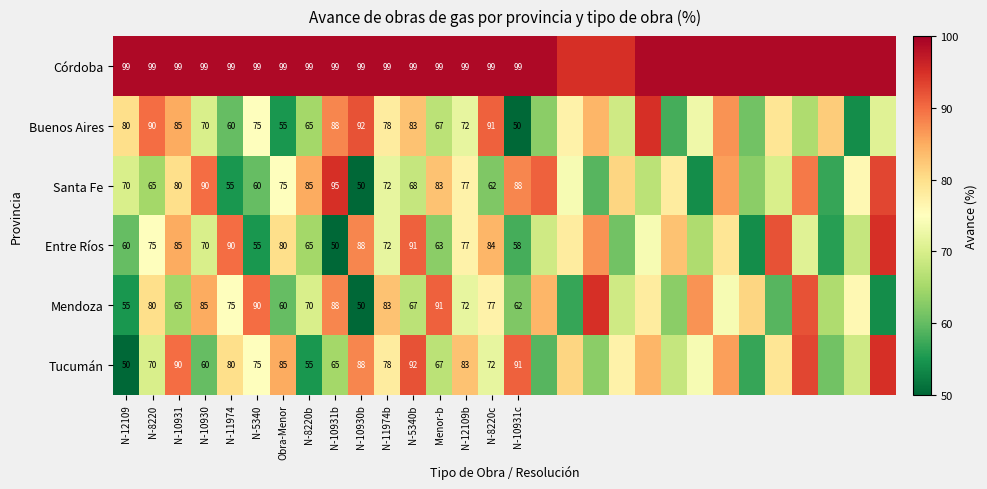

What is the difference between the highest and lowest values at N-8220c?

37